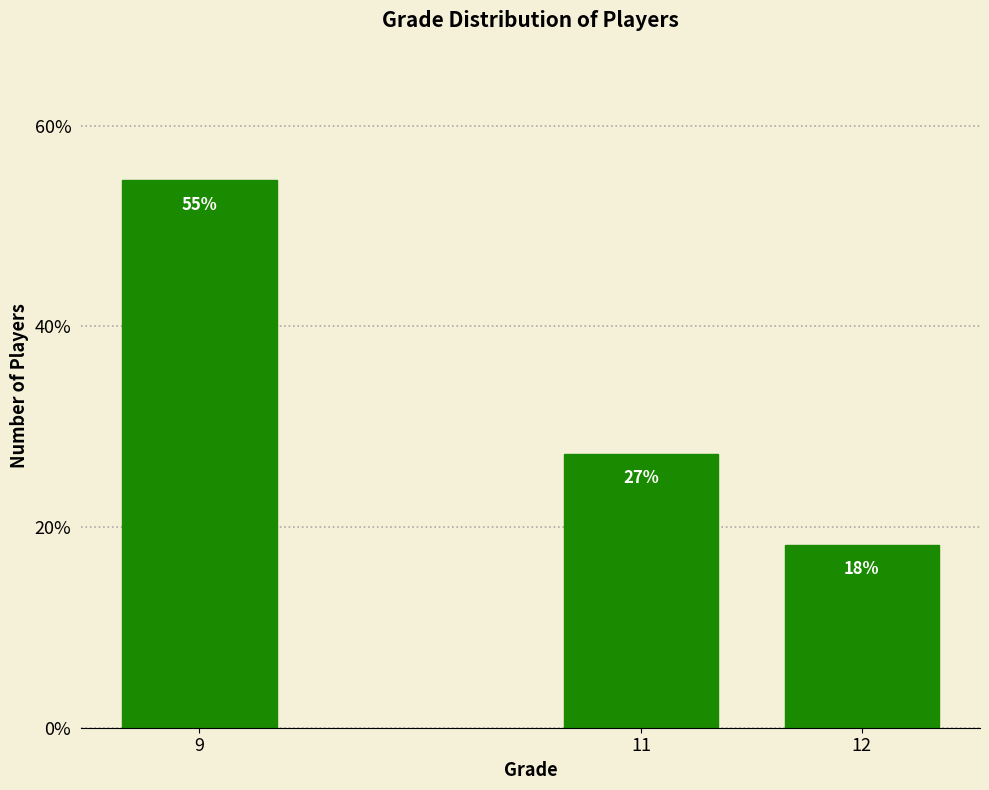

Are the bars grouped side by side (vs. stacked)?

No